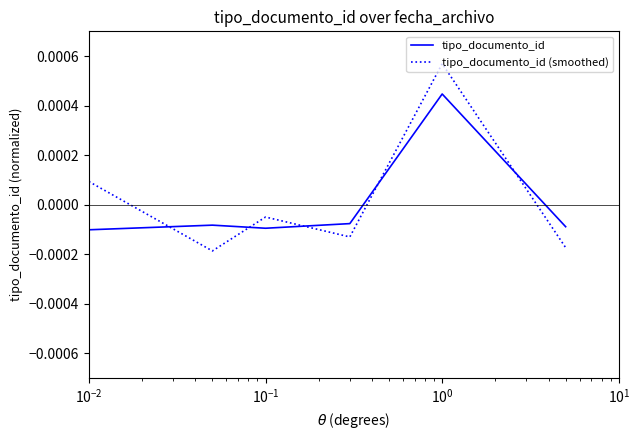

How many lines are shown in the chart?

2